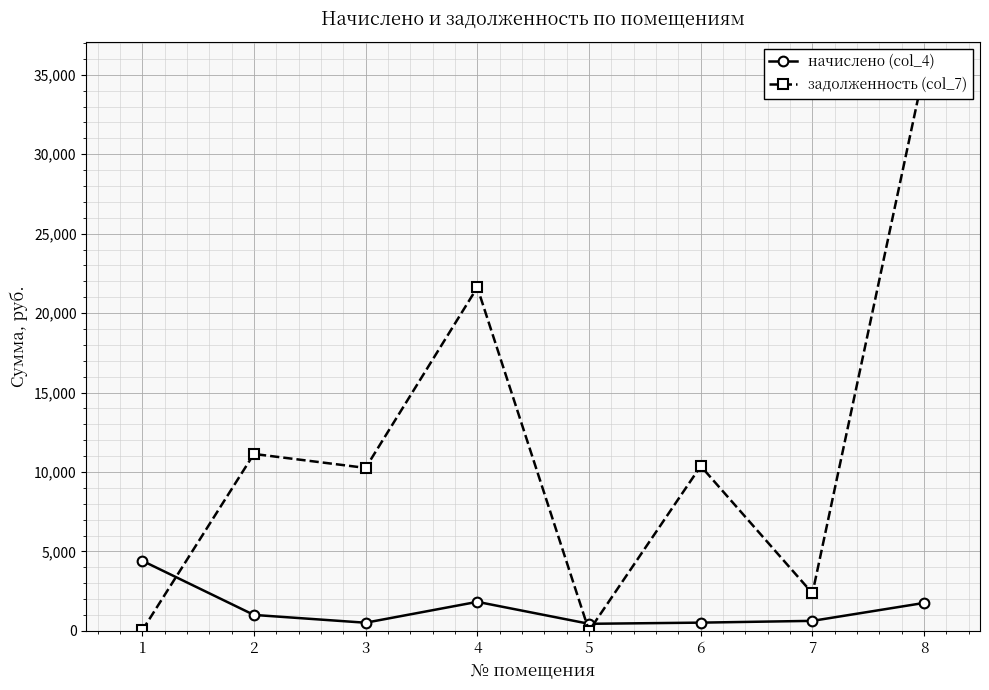

How many intersections are there between начислено (col_4) and задолженность (col_7)?

3